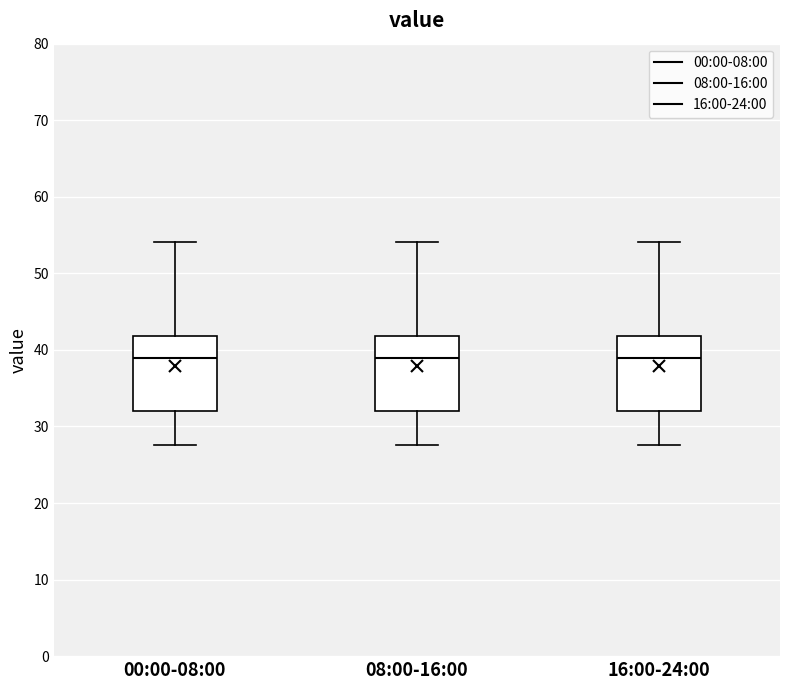

Reading left to right, read every box against the y-axis: the position of its median line, the range the box covers, and the ends of its whiskers. The values are not printed on the chart, so give them approximately, as read against the axis.

00:00-08:00: median 39, box 32 to 42, whiskers 28 to 54
08:00-16:00: median 39, box 32 to 42, whiskers 28 to 54
16:00-24:00: median 39, box 32 to 42, whiskers 28 to 54